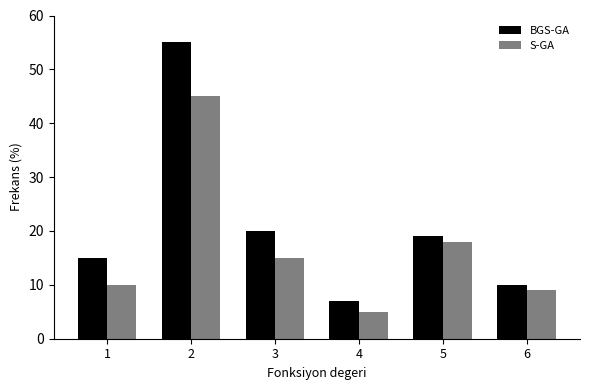

Reading left to right, extract all data points from this chart.

BGS-GA: 15	55	20	7	19	10
S-GA: 10	45	15	5	18	9